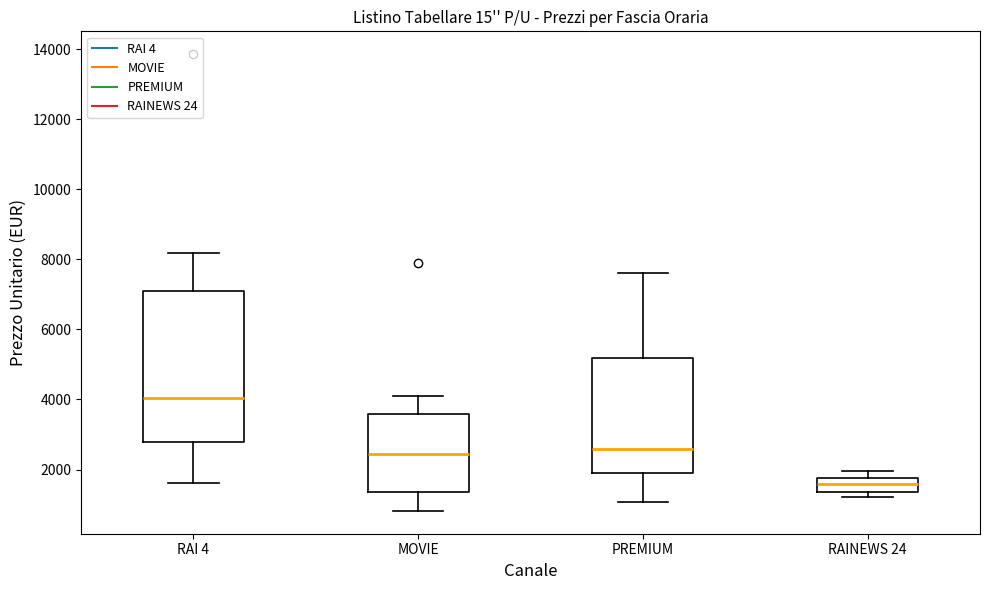

Reading left to right, read every box against the y-axis: the position of its median line, the range the box covers, and the ends of its whiskers. The values are not printed on the chart, so give them approximately, as read against the axis.

RAI 4: median 4000, box 2800 to 7000, whiskers 1600 to 8200
MOVIE: median 2400, box 1400 to 3600, whiskers 800 to 4000
PREMIUM: median 2600, box 1800 to 5200, whiskers 1000 to 7600
RAINEWS 24: median 1600, box 1400 to 1800, whiskers 1200 to 2000